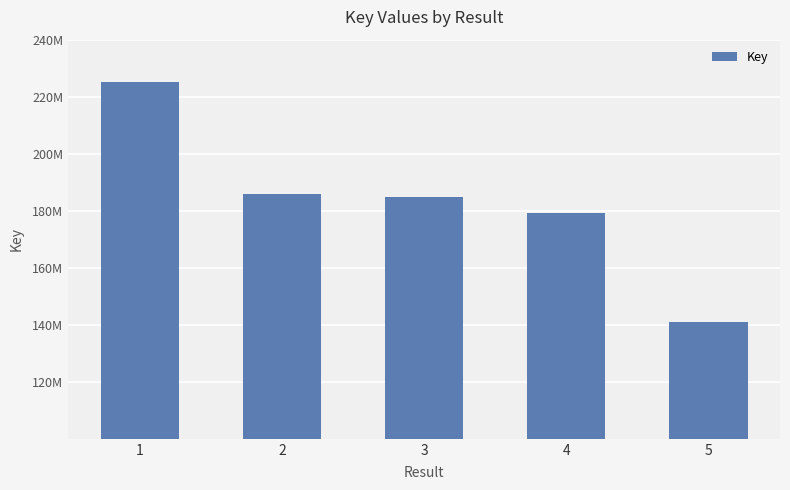

What is the difference between the maximum and minimum values?

84144091